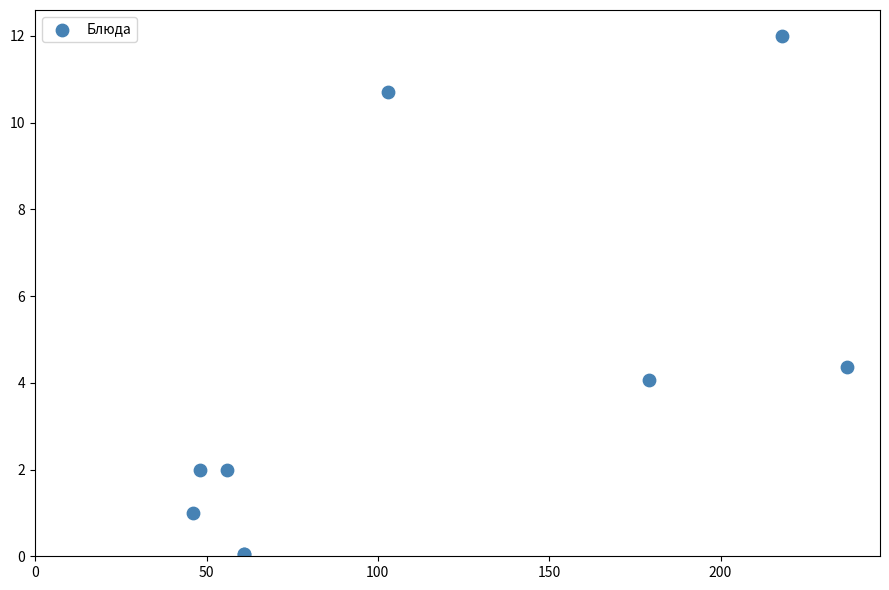

What Y value in the scatter plot is closest to 6?

4.4